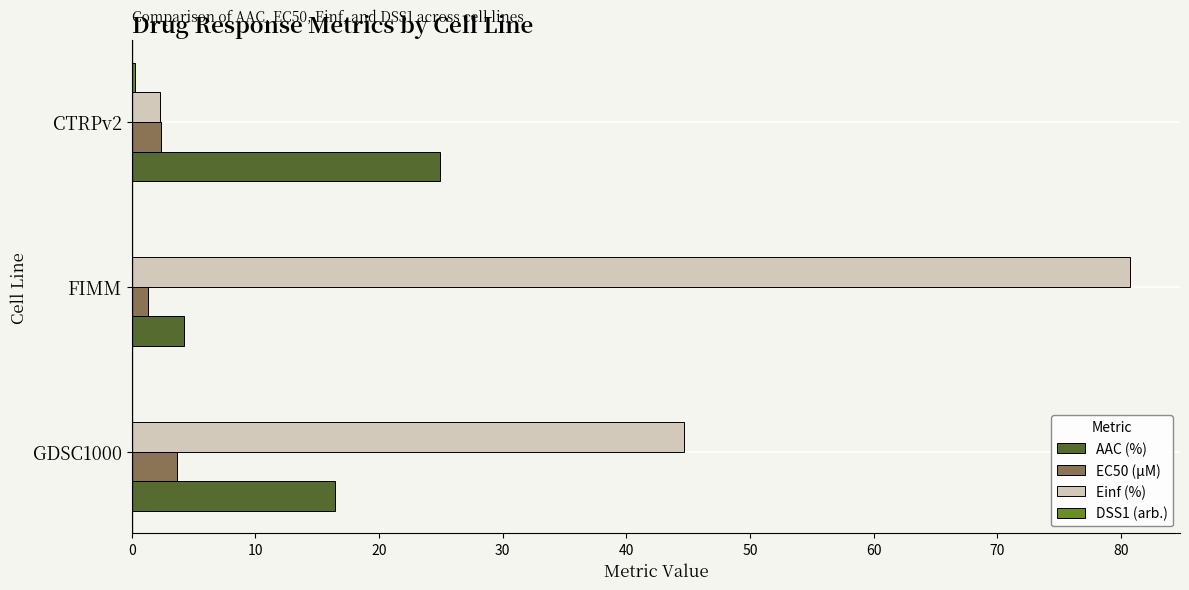

Which series changed the most between FIMM and CTRPv2?

Einf (%)